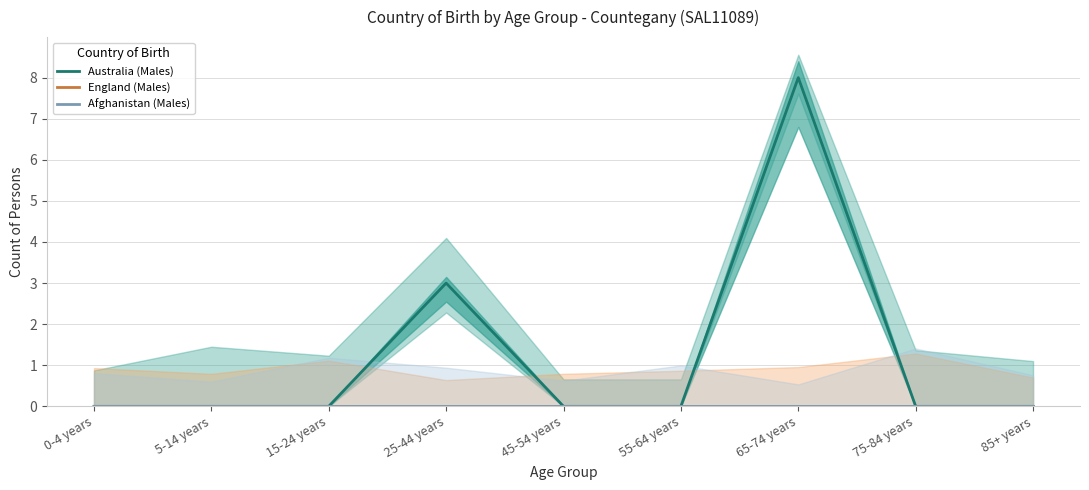

True or false: England (Males) has a value of 0 at 55-64 years.

True